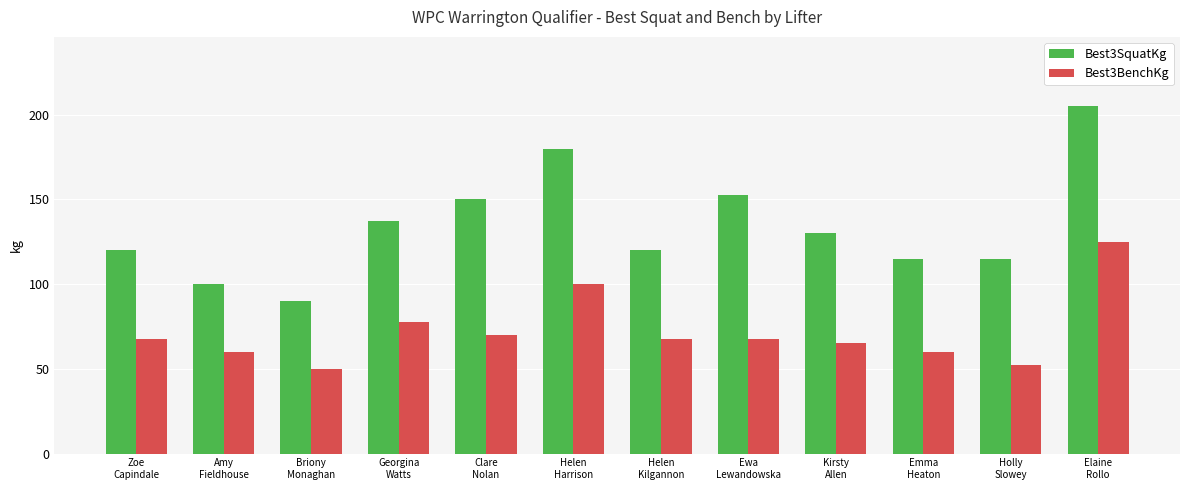

What are all the series names shown in the legend?

Best3SquatKg, Best3BenchKg